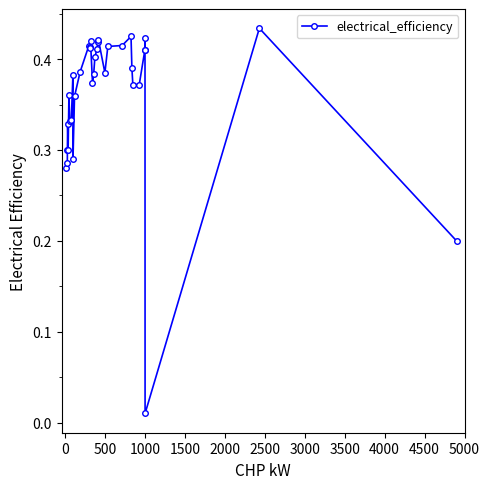

True or false: the data has more than 1 interior local peaks.

True